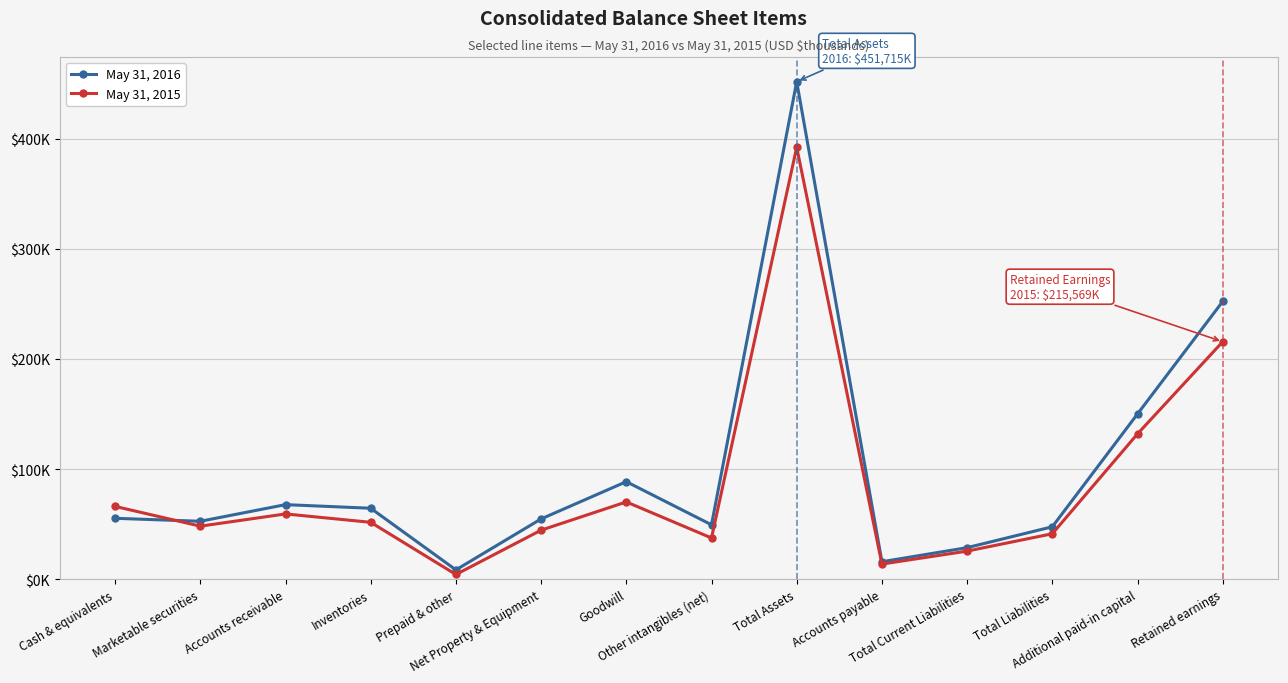

True or false: May 31, 2015 has more than 0 interior local peaks.

True